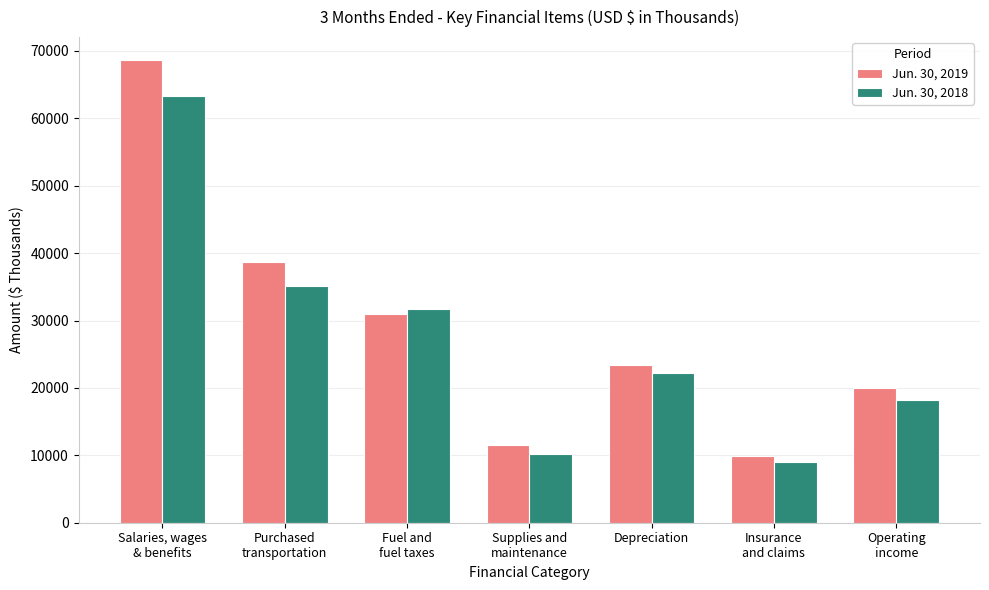

At Purchased
transportation, list the series in order from smallest to largest.

Jun. 30, 2018, Jun. 30, 2019